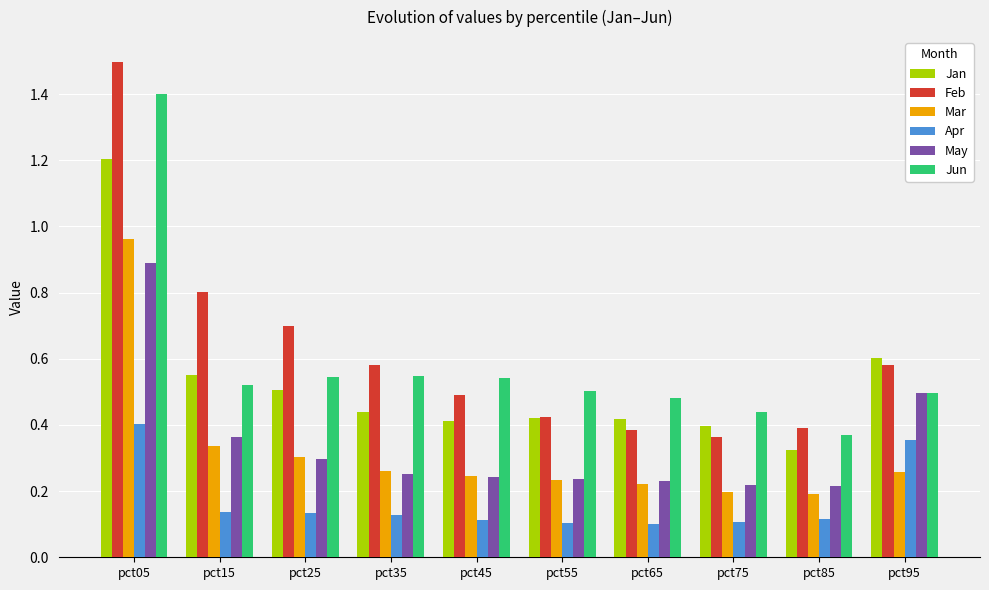

How many Jan values are between 0 and 1?

9